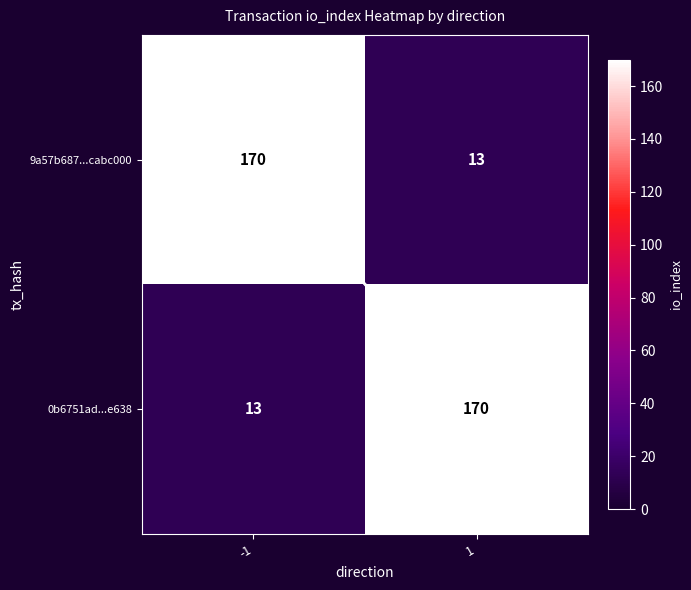

Reading right to left, list all the values displayed in this chart.

9a57b687...cabc000: 13	170
0b6751ad...e638: 170	13